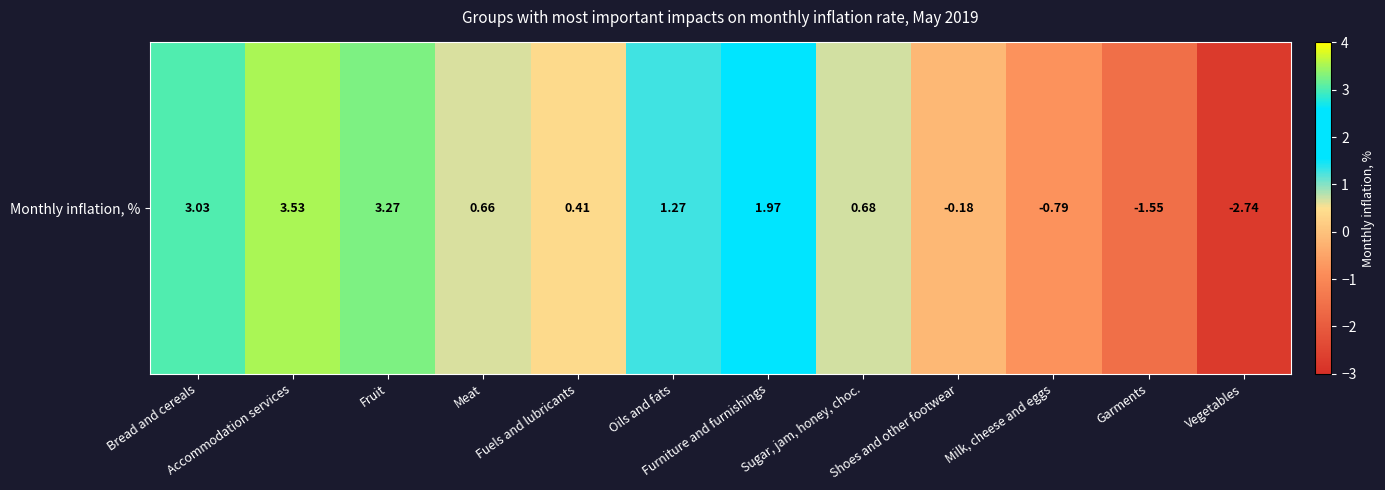

What value does the data have at Shoes and other footwear?

-0.2